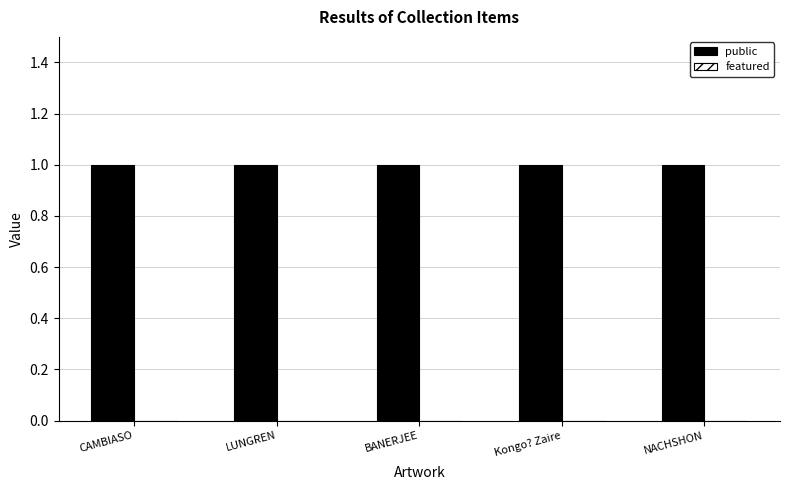

Is it true that public equals 1 at NACHSHON?

False